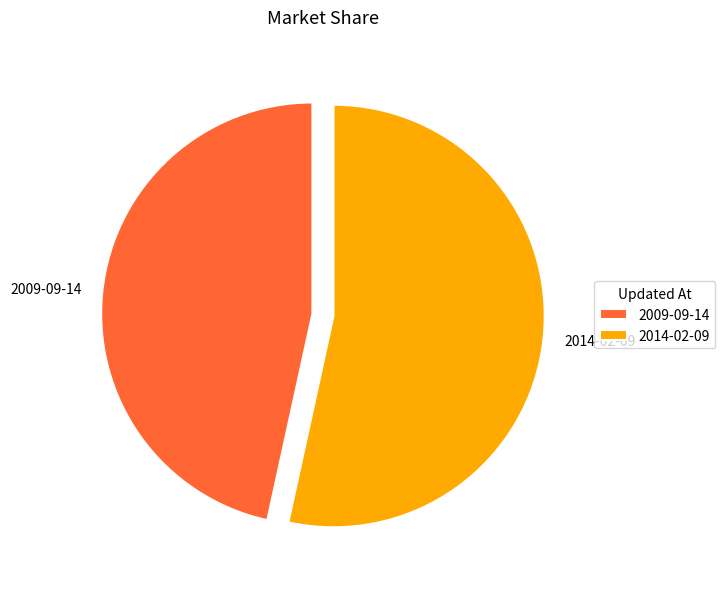

How many segments does this pie chart have?

2